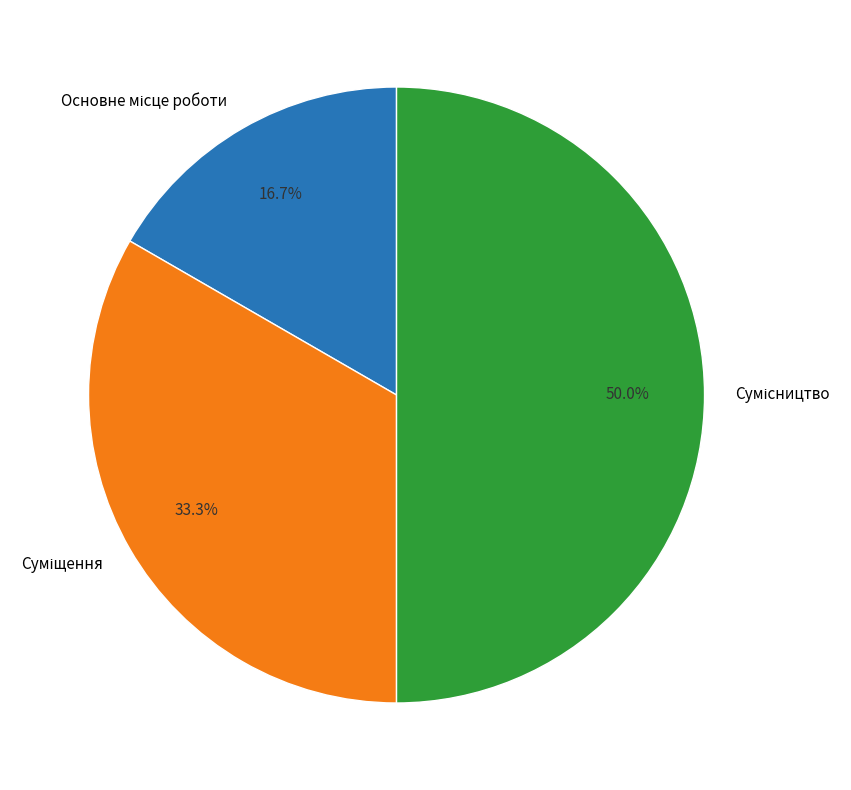

How many segments does this pie chart have?

3